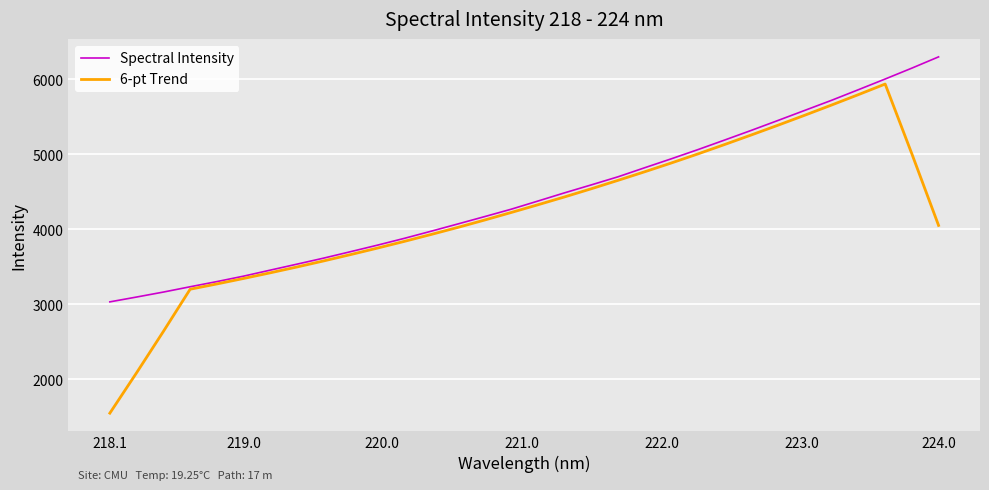

Does the chart display data point markers on the line(s)?

No